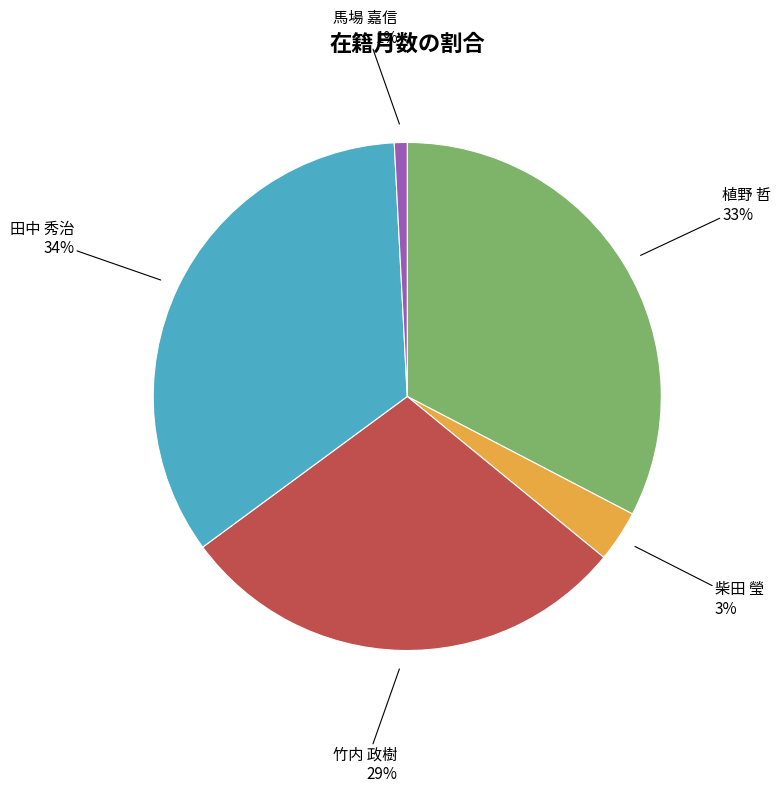

How many slices are in this pie chart?

5